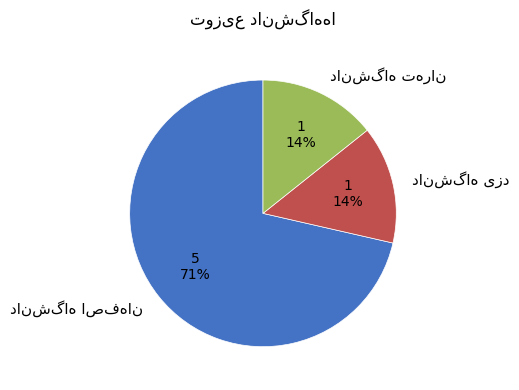

Does any single category account for the majority?

Yes